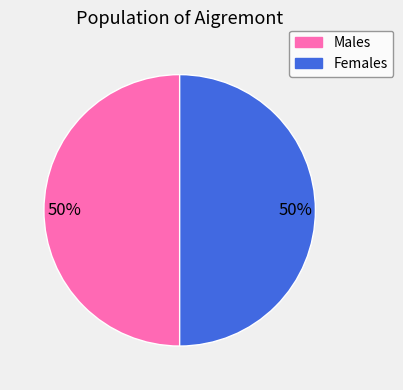

To the nearest percent, what is the average slice percentage?

50%